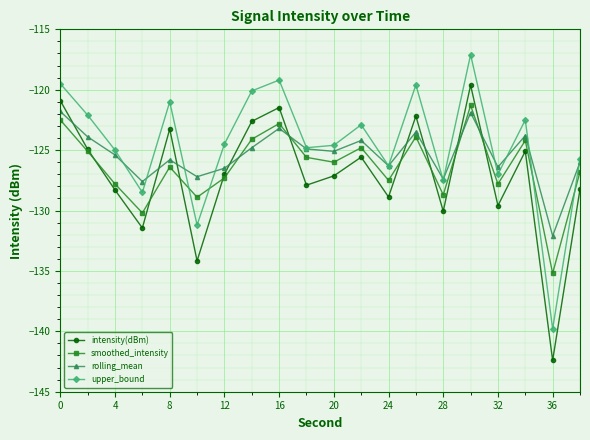

What is the sum of all upper_bound values?

-2488.9